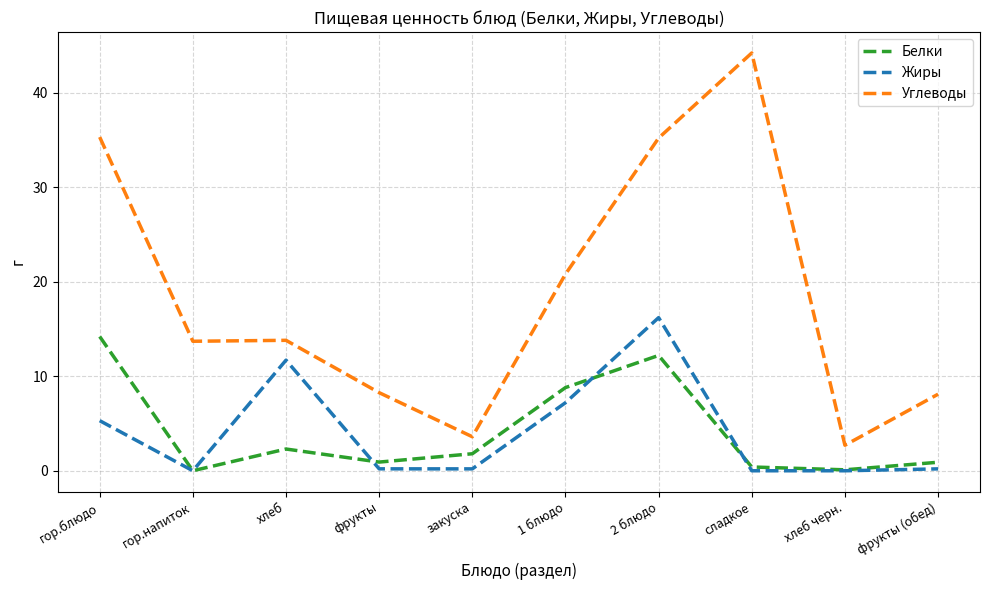

What position from the right is гор.напиток?

9